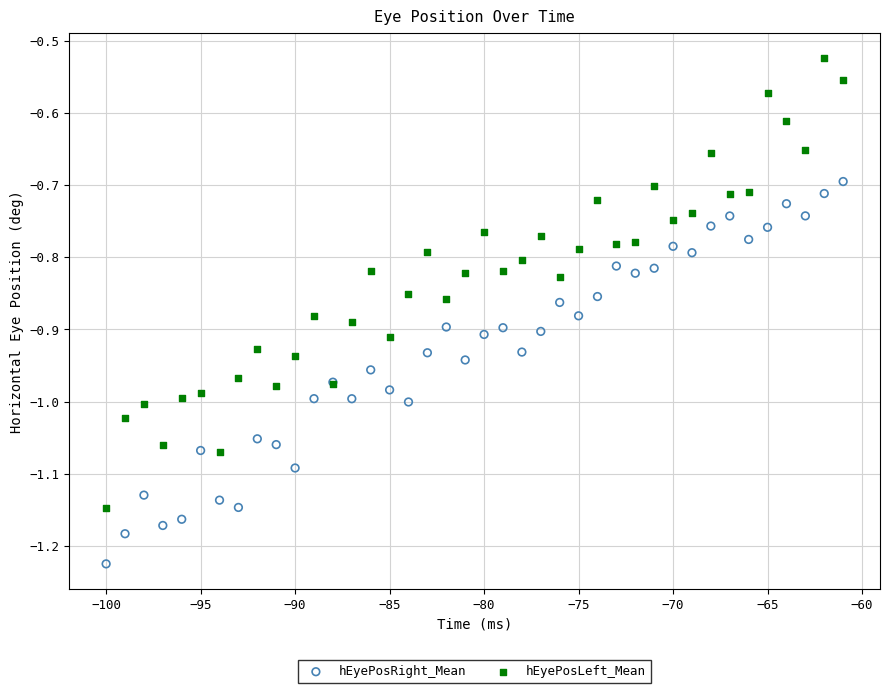

Which series has the widest spread of Y values?

hEyePosLeft_Mean